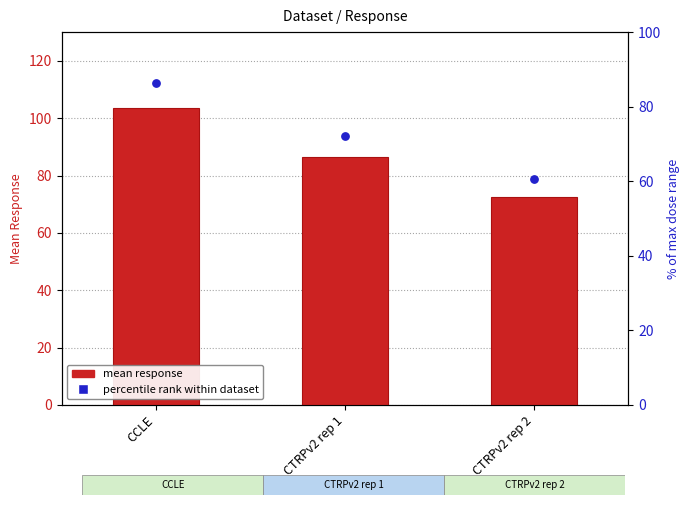

Which series has the largest Y range (max minus min)?

mean response